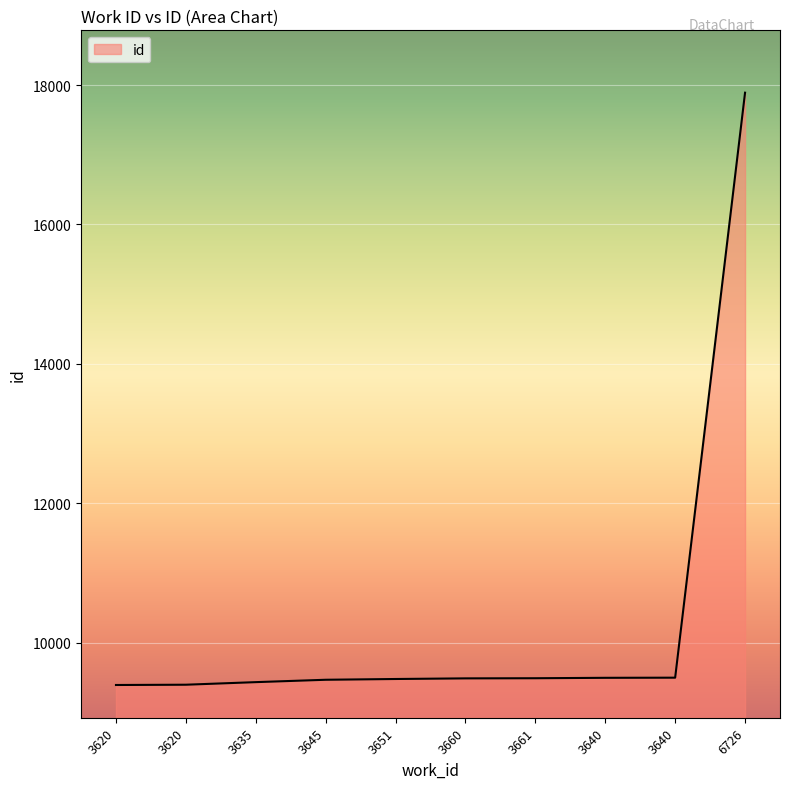

Which has a higher value, 3661 or 3620?

3661